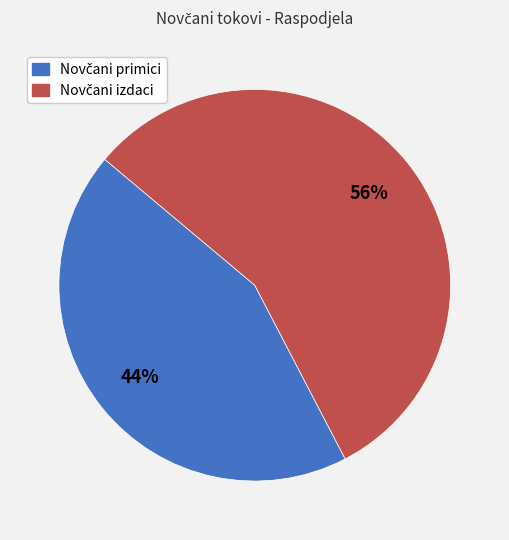

To the nearest percent, what is the average slice percentage?

50%